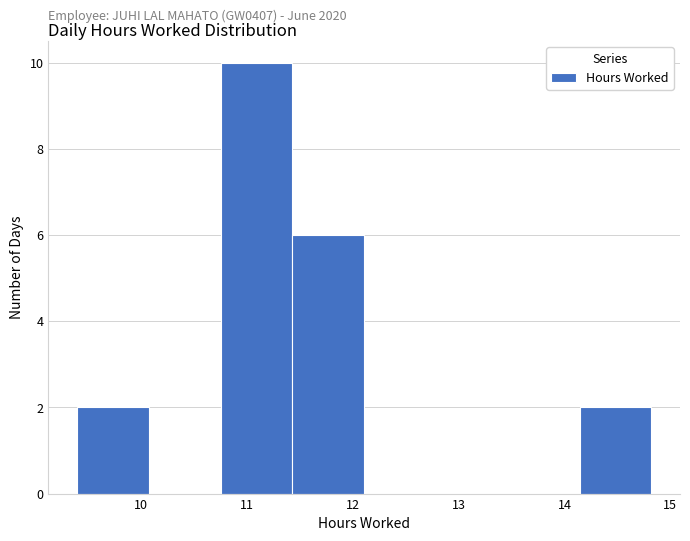

Which range on the x-axis has the tallest bar?

10.8 to 11.4